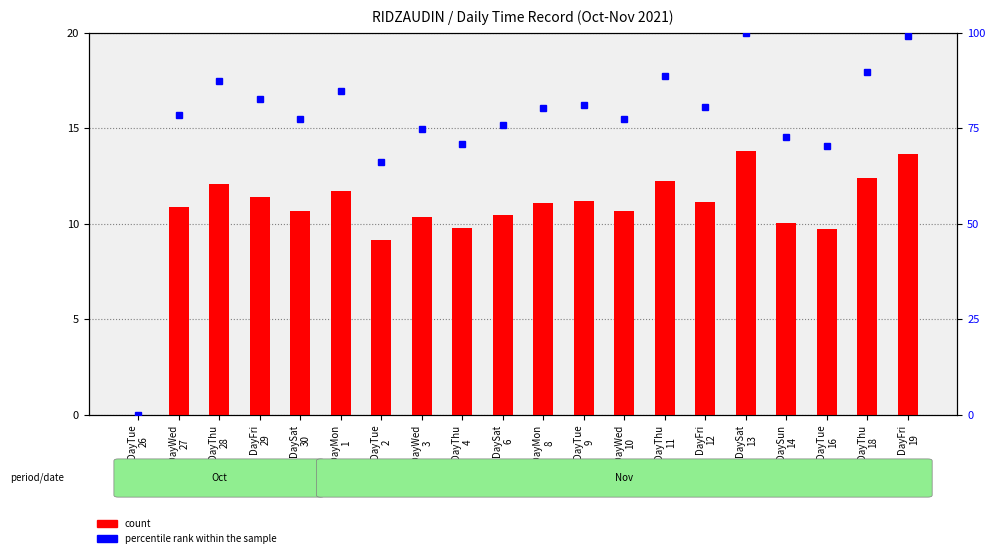

What is the label of the 4th bar from the left?

DayFri
29